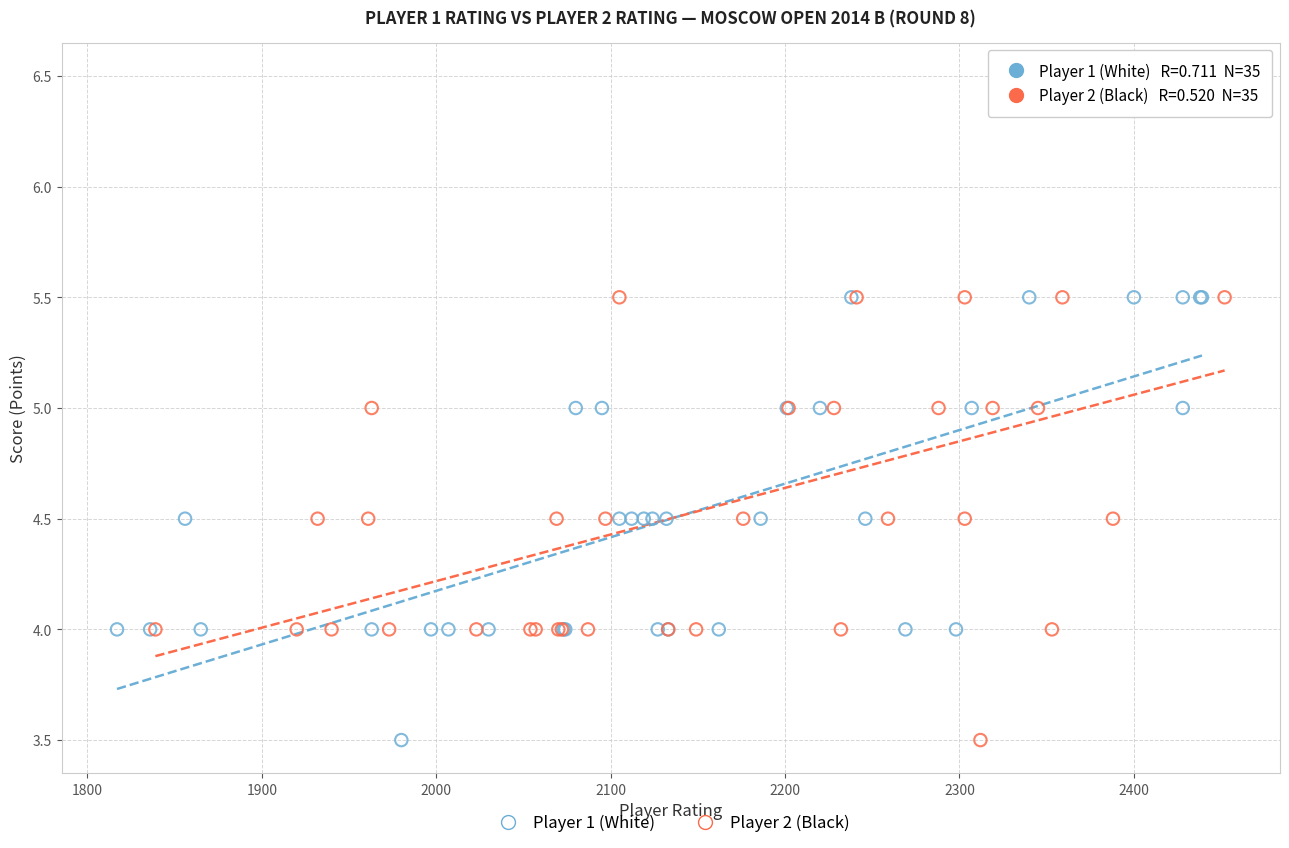

Which series has the widest spread of Y values?

Player 2 (Black)